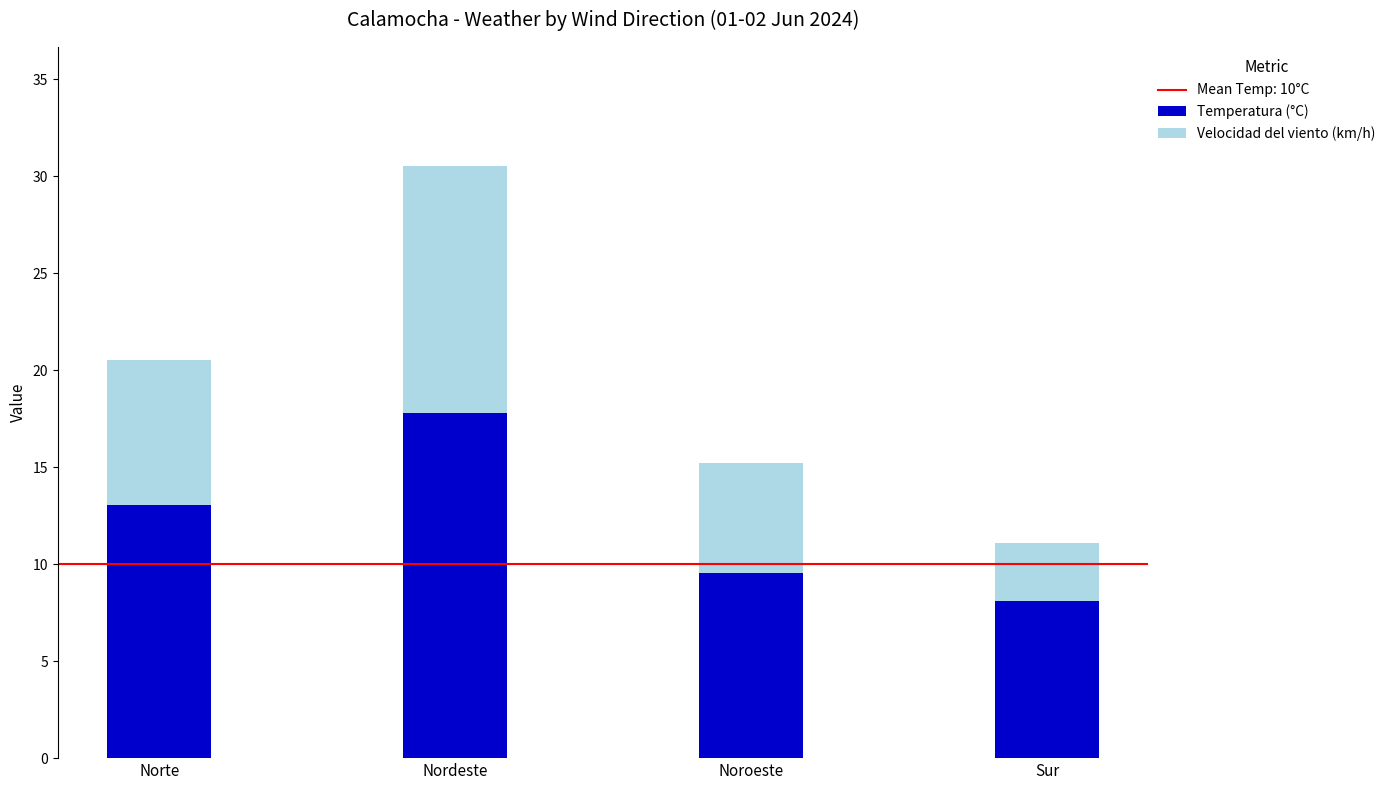

Which category has the highest value in the Temperatura (°C) series?

Nordeste